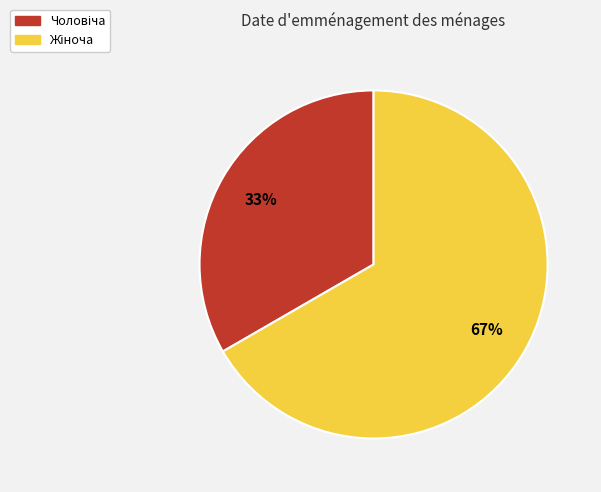

Is there a majority slice in this chart?

Yes